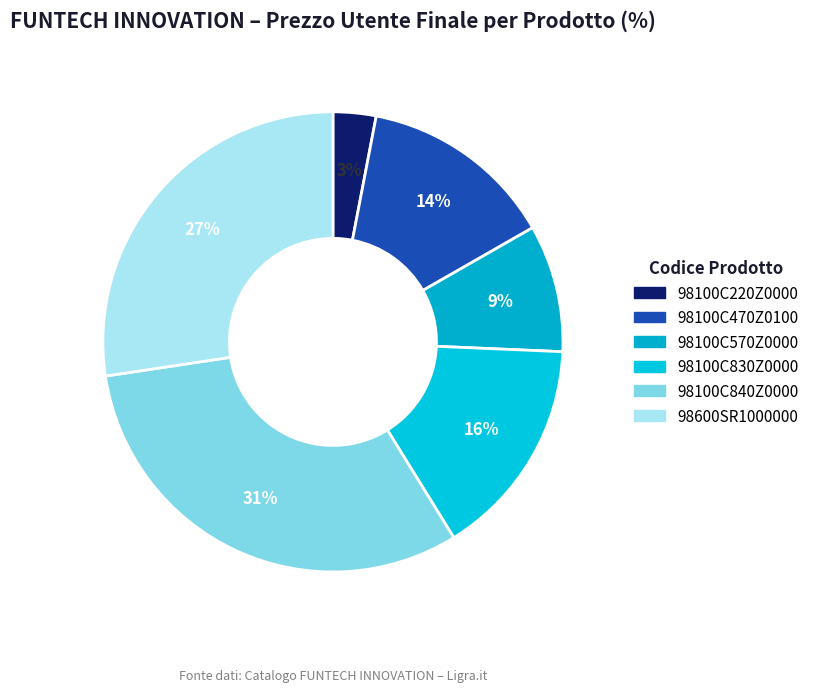

Count the number of slices in the pie.

6